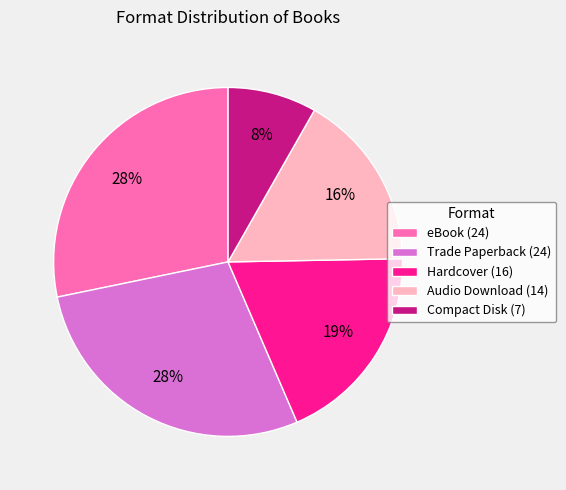

To the nearest percent, what is the difference between the largest and smallest slice percentages?

20%